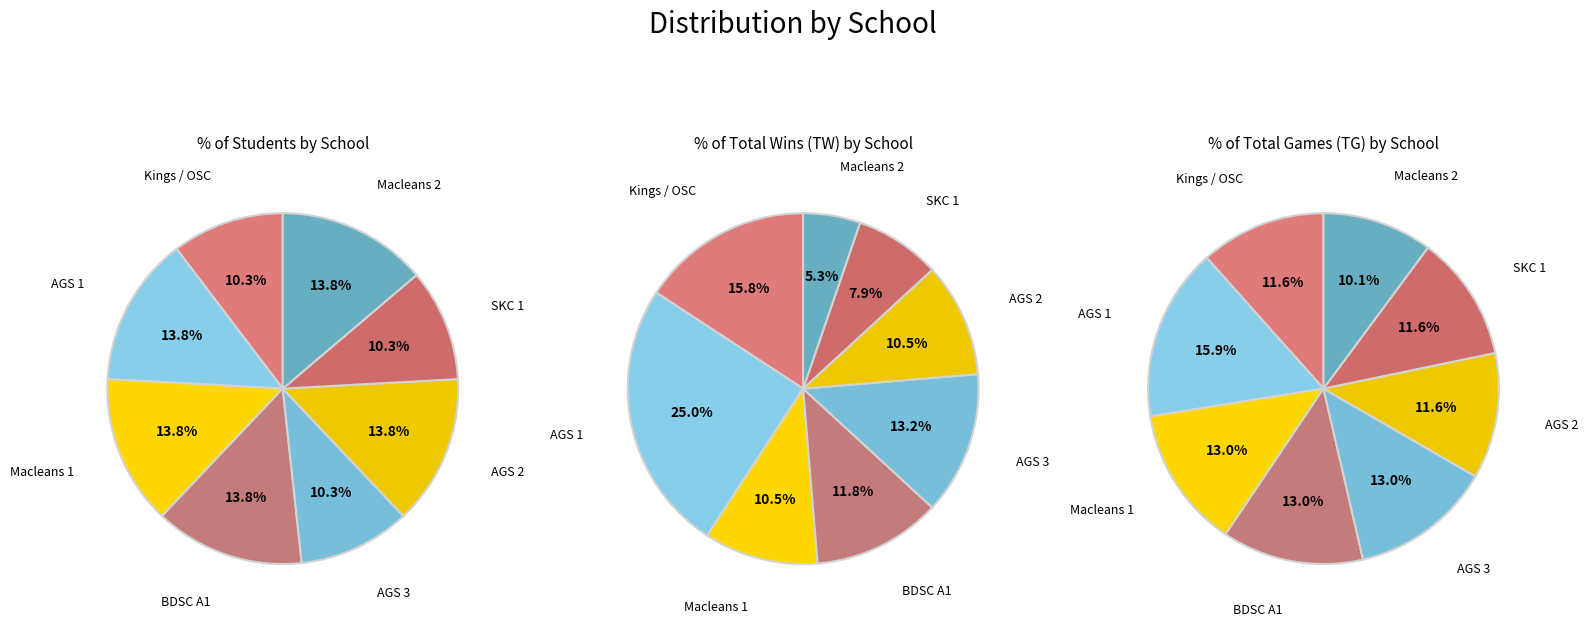

What portion of the pie excludes AGS 3?

89.7%